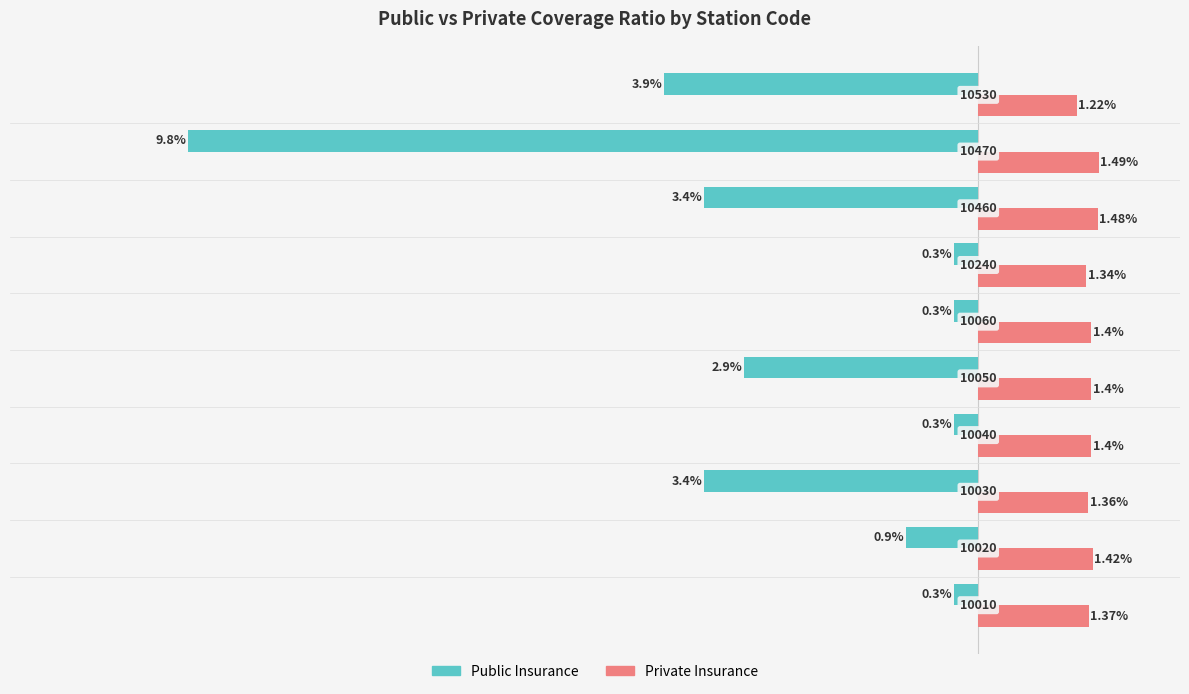

Reading left to right, extract all data points from this chart.

Public Insurance: -0.3	-0.9	-3.4	-0.3	-2.9	-0.3	-0.3	-3.4	-9.8	-3.9
Private Insurance: 1.4	1.4	1.4	1.4	1.4	1.4	1.3	1.5	1.5	1.2